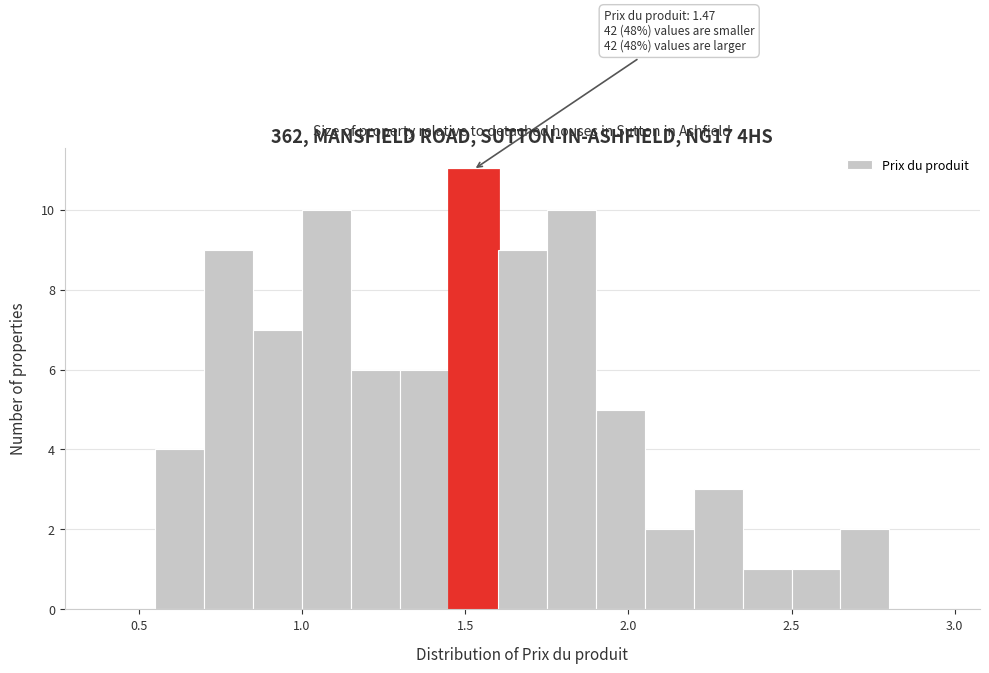

Around what value on the x-axis is the tallest bar? Give the approximate position of its centre, as read against the axis.

1.55